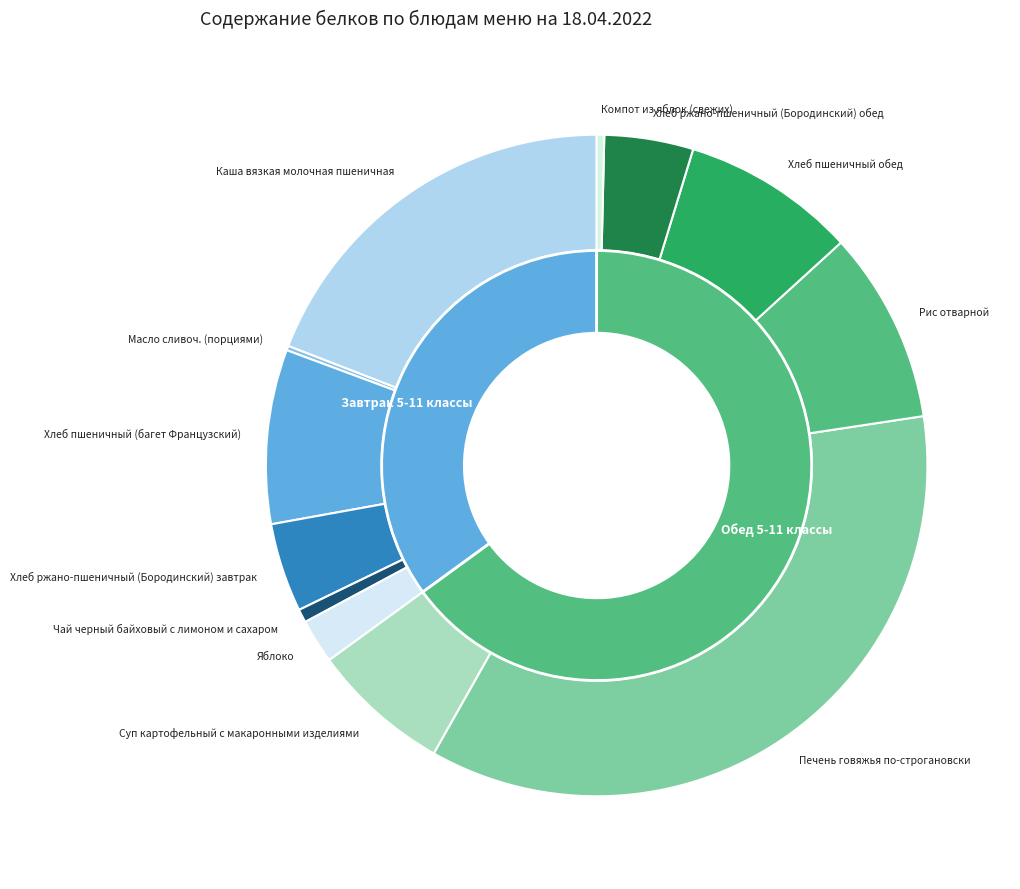

What is the ratio of the value at Хлеб ржано-пшеничный (Бородинский) обед to the value at Хлеб пшеничный (багет Французский)?

0.5